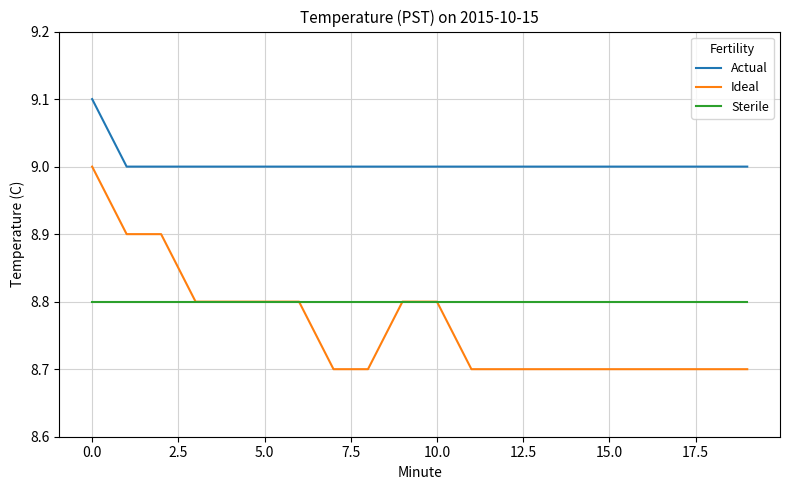

True or false: Actual and Ideal intersect in this chart.

False